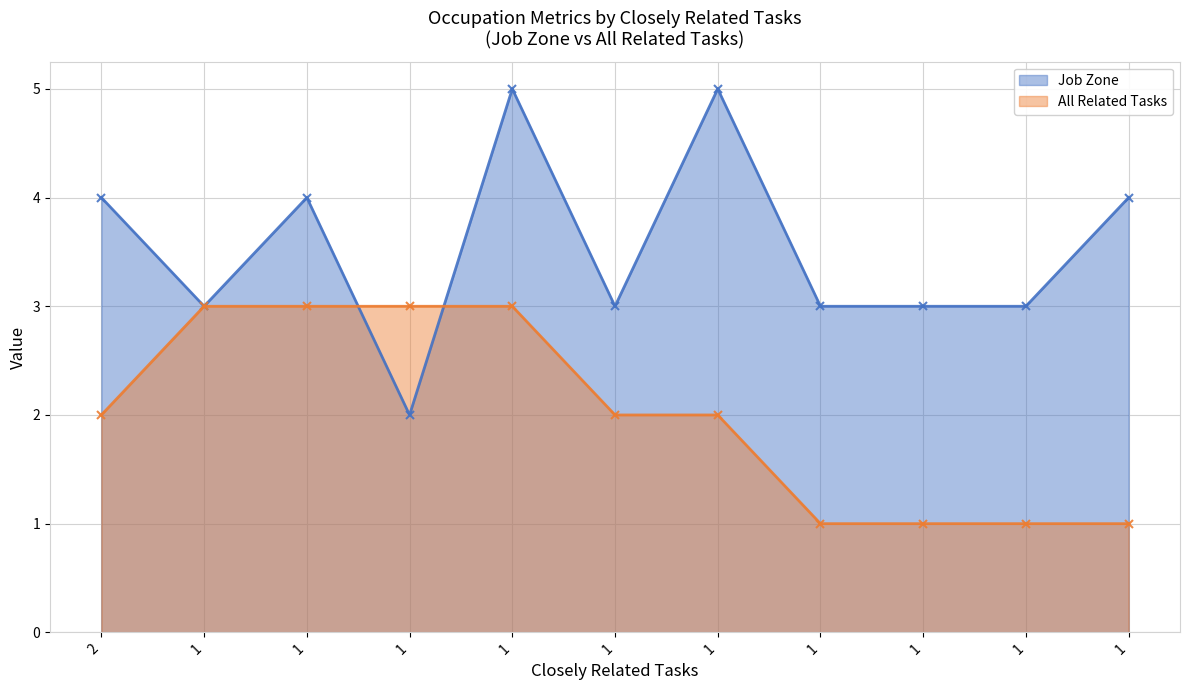

What is the value of the Job Zone point at the 8th from the left?

3